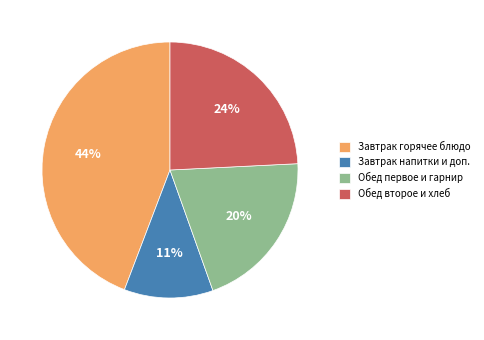

Which slice is the smallest?

Завтрак напитки и доп.